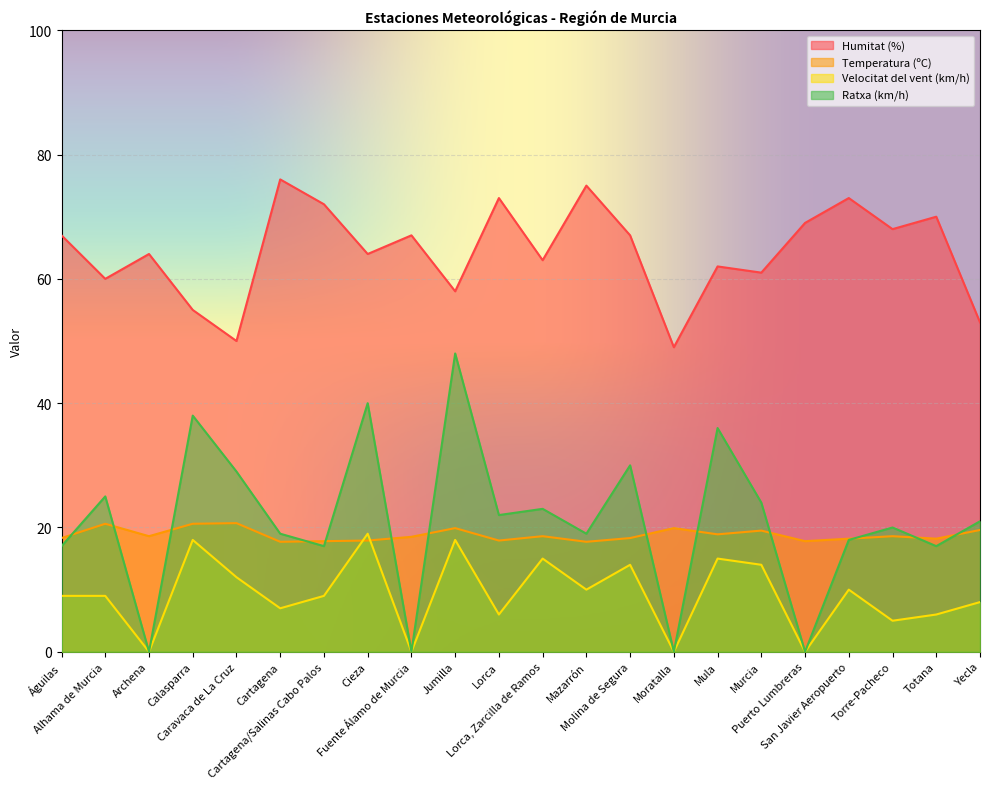

How many times do Temperatura (ºC) and Velocitat del vent (km/h) cross each other?

2